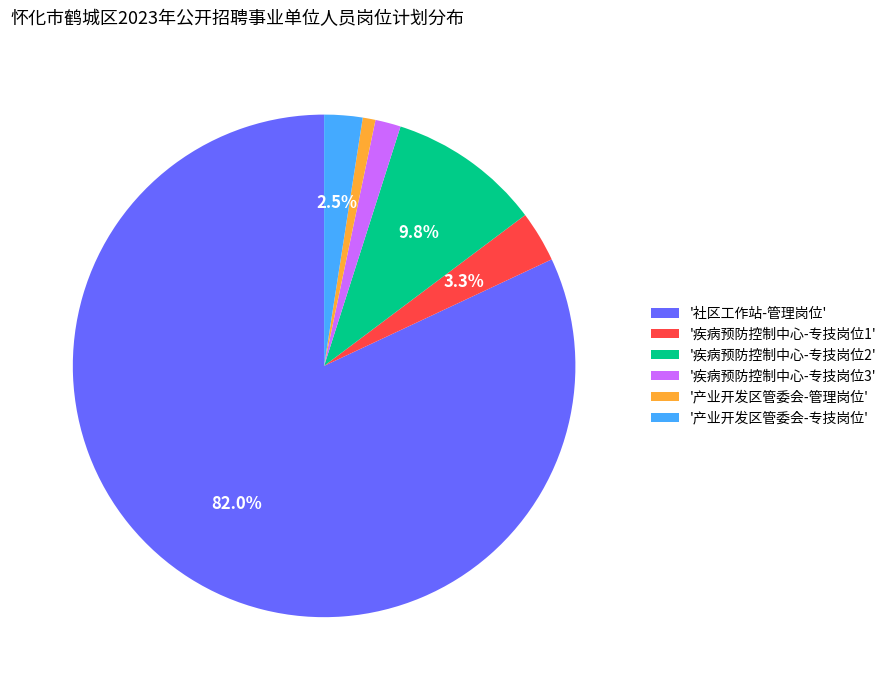

How much of the chart is everything except '疾病预防控制中心-专技岗位1'?

96.7%